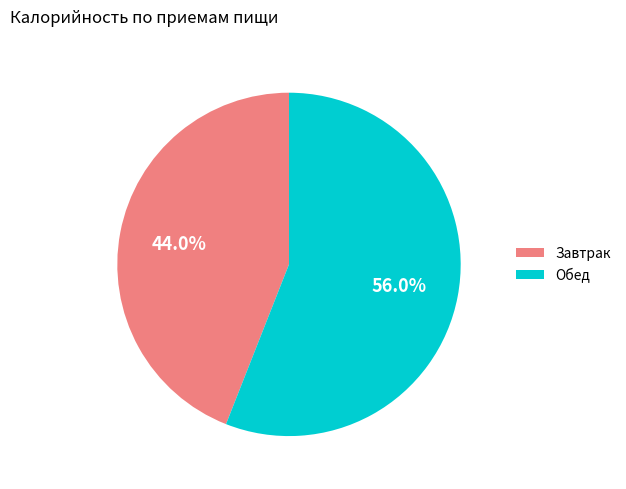

Is it true that Обед is 42% of the pie?

False